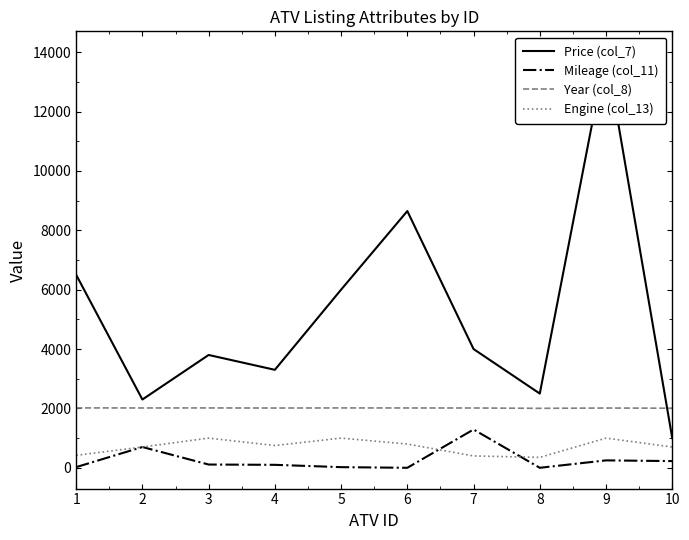

What is the difference between the second highest and minimum values in the Year (col_8) series?

13